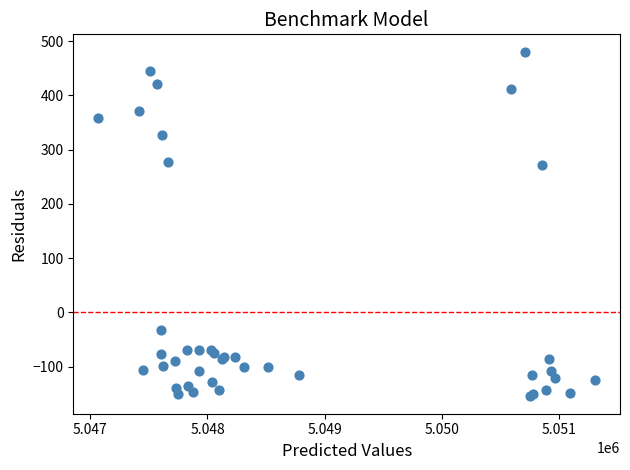

What Y value in the scatter plot is closest to 162?

270.7